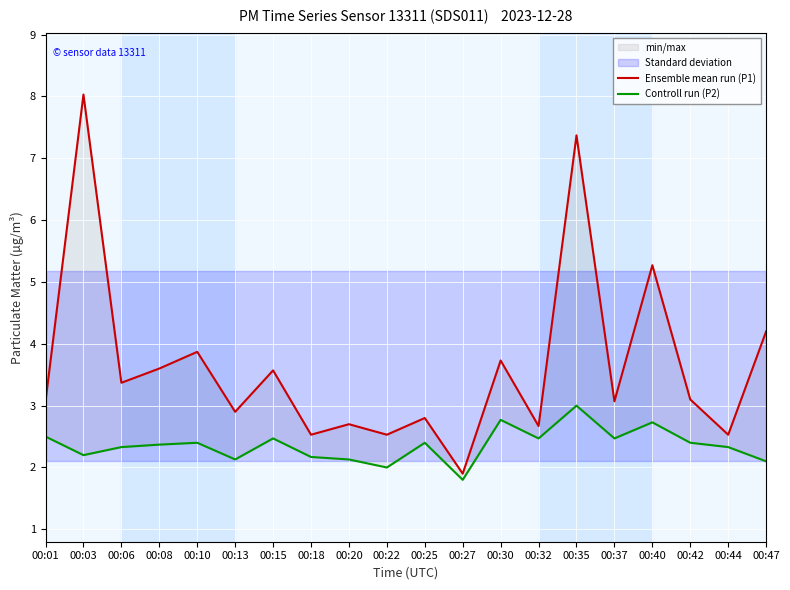

What is the spread (max minus min) of values at 00:03?

5.8